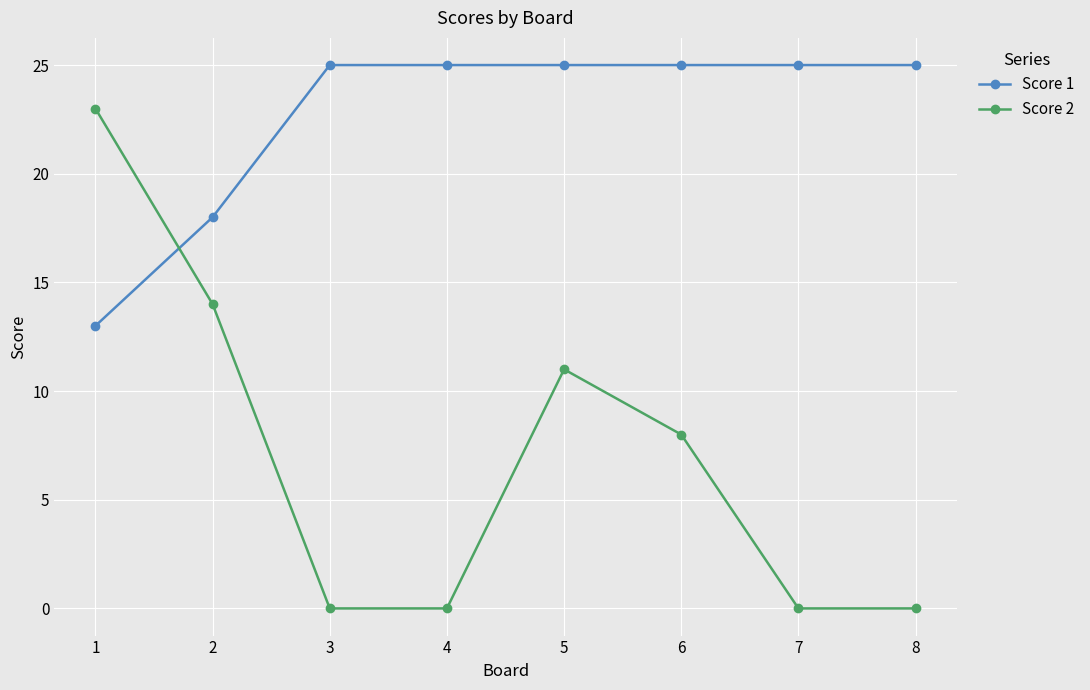

What is the average value of the Score 2 series?

7